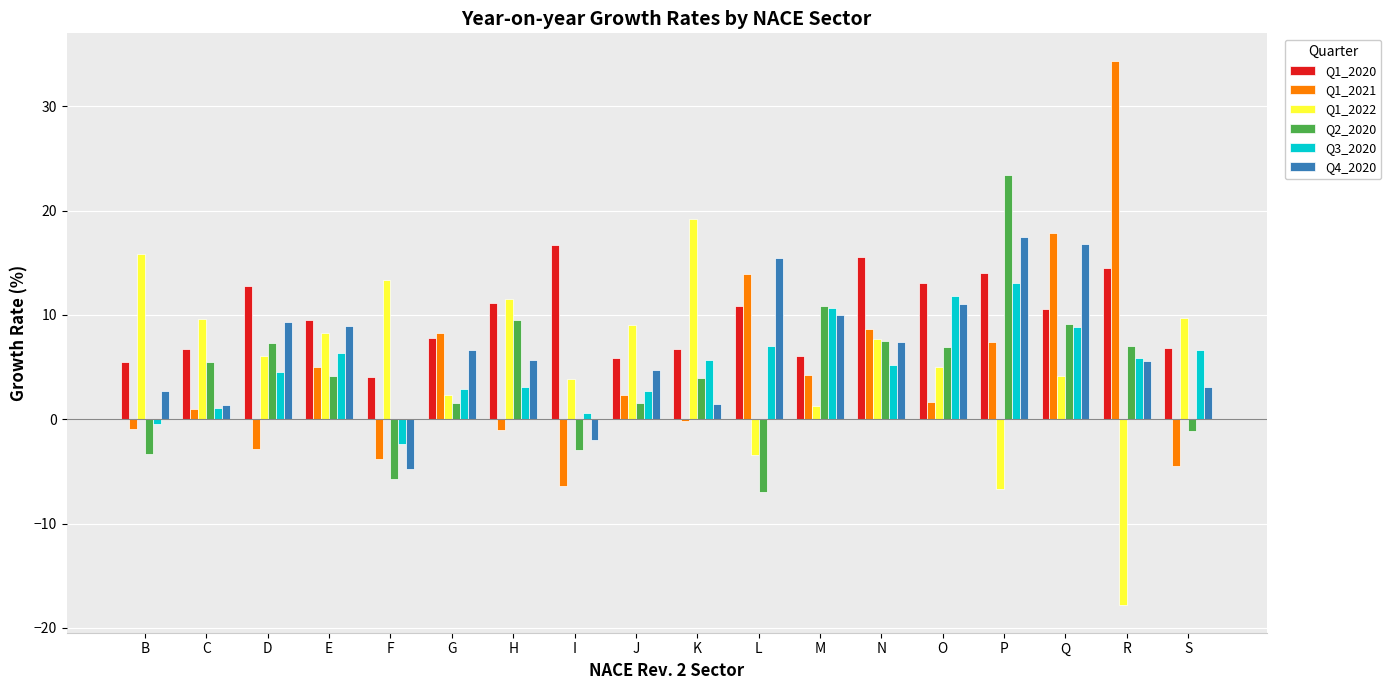

True or false: Q1_2021 has a value of 58.8 at R.

False